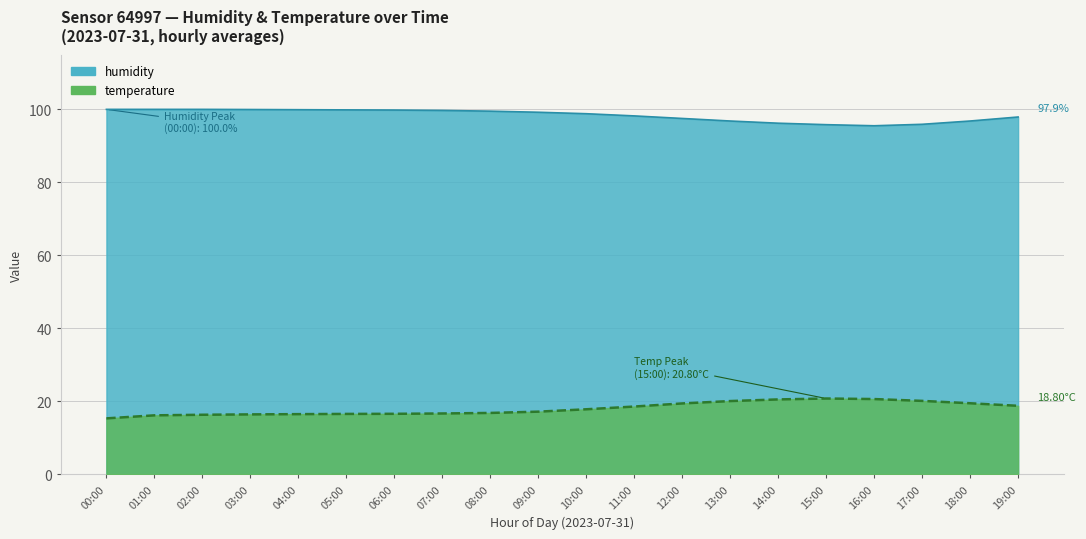

What is the greatest value displayed?

100.0